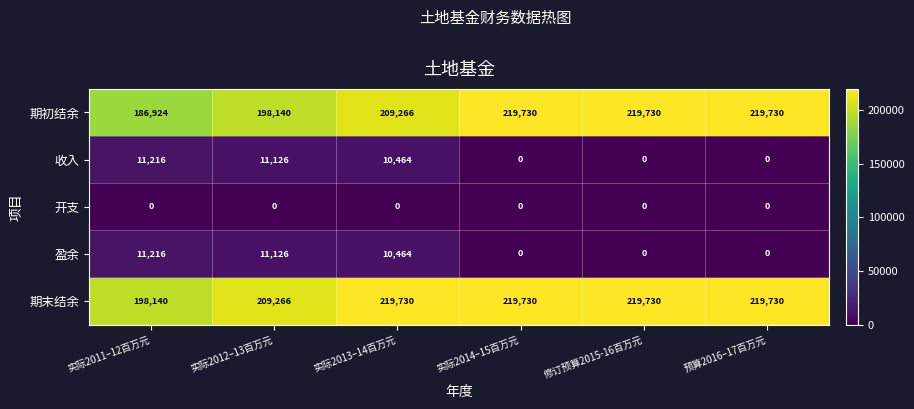

What is the spread (max minus min) of values at 实际2012–13百万元?

209266